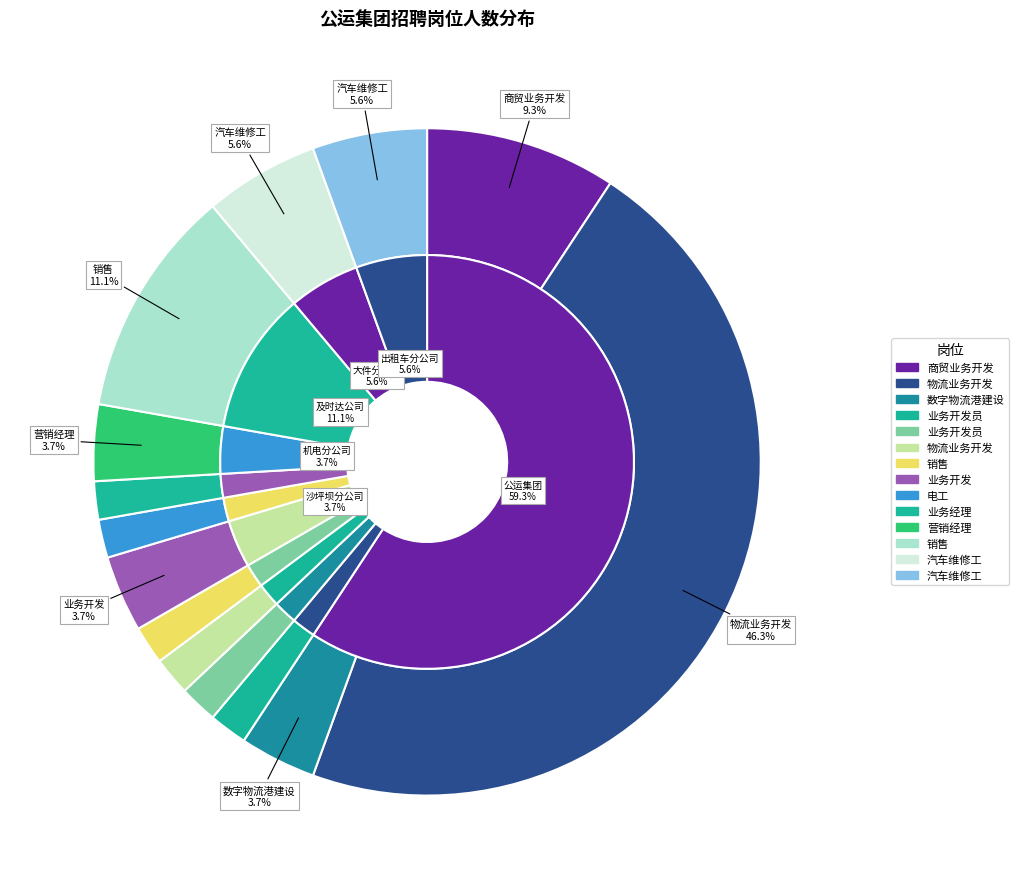

What percentage is the 纳溪沟公司-电工 slice, to the nearest percent?

2%